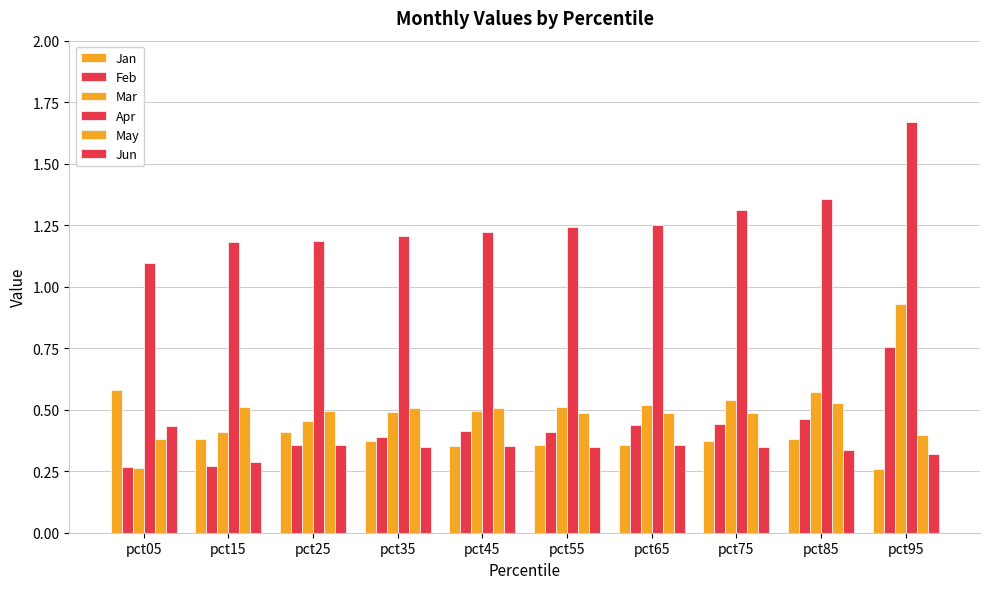

How many groups of bars are there?

10